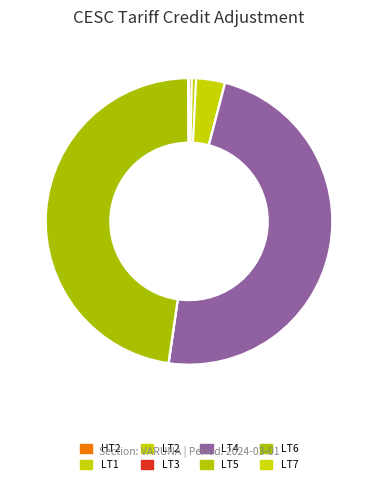

To the nearest percent, what portion does LT2 represent?

3%